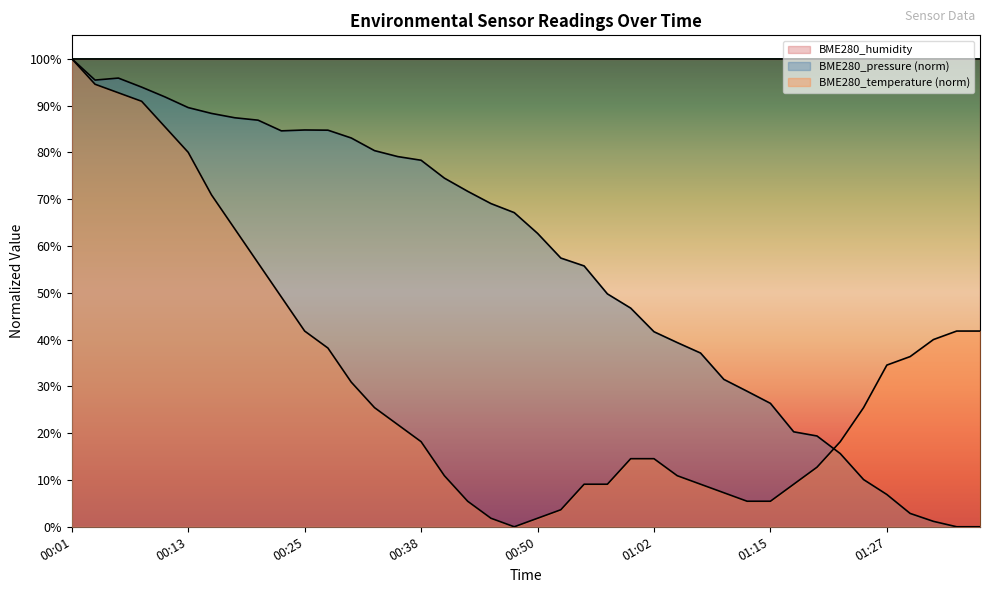

At which label does BME280_temperature first exceed 25?

00:01